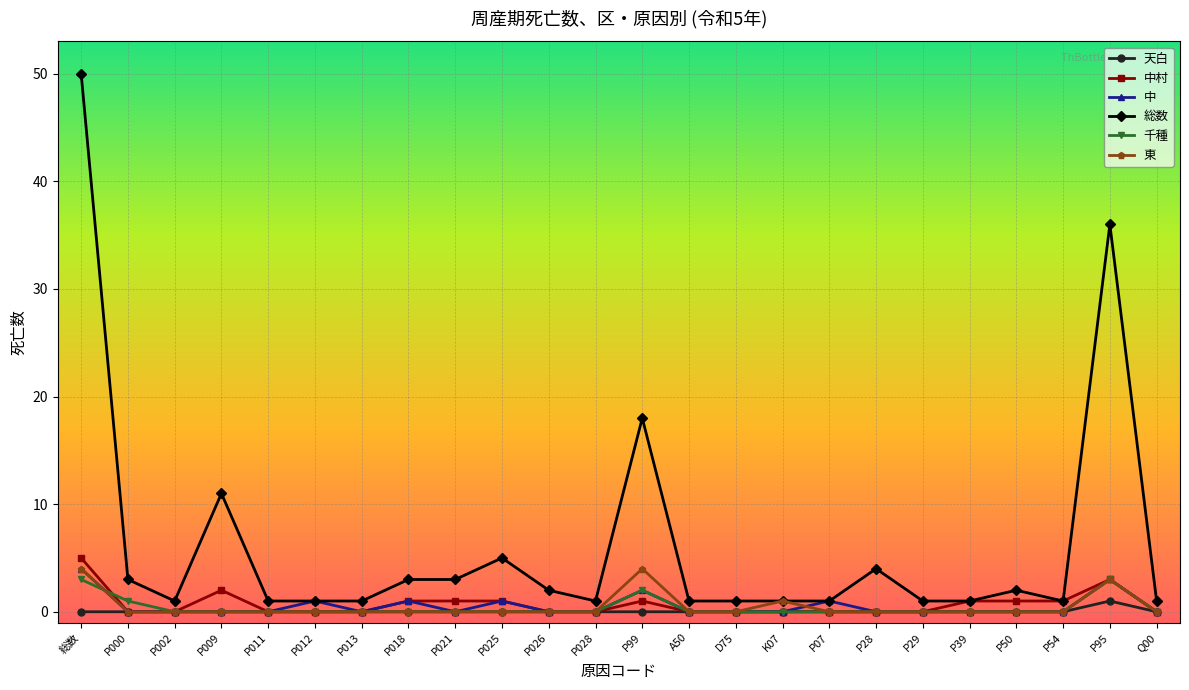

Which series has the largest total across all categories?

総数